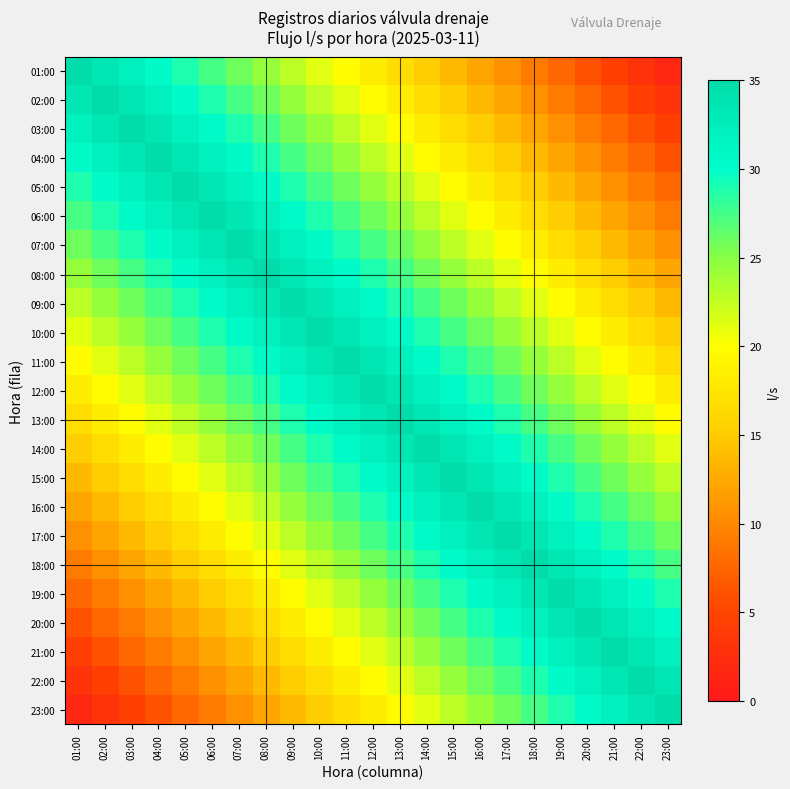

What is the greatest value displayed?

35.0